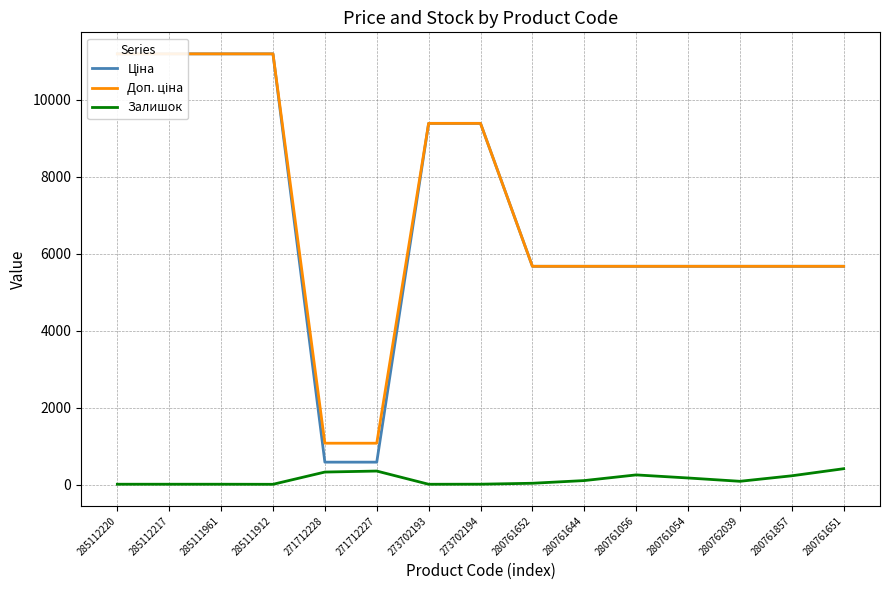

True or false: Доп. ціна has more than 0 interior local peaks.

False